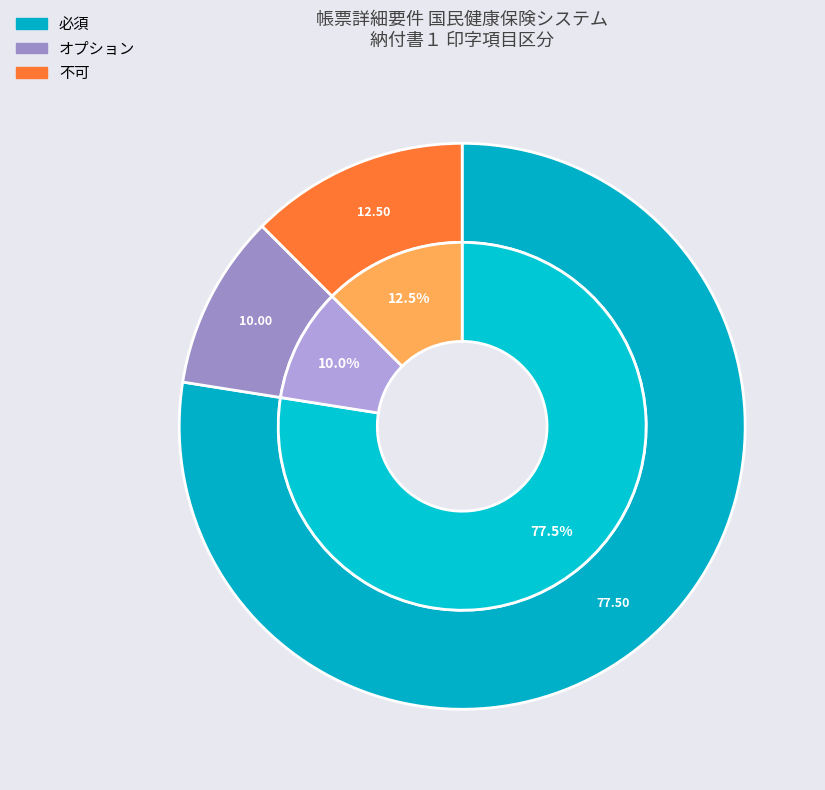

What is the majority slice?

必須